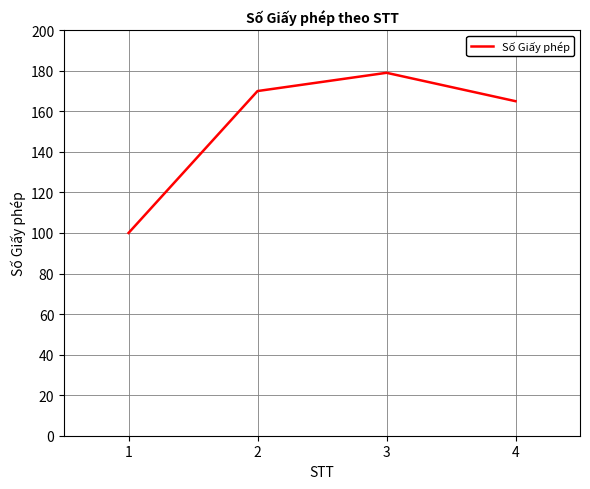

How many lines are shown in the chart?

1